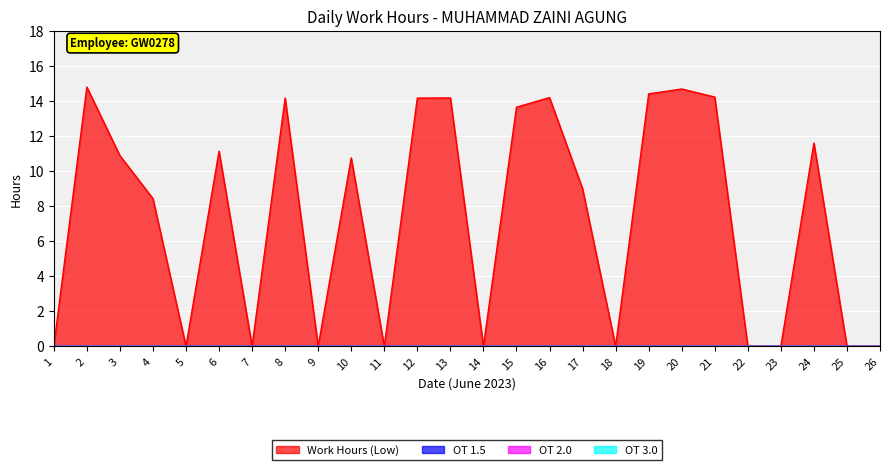

Between 23 and 16, which is larger?

16